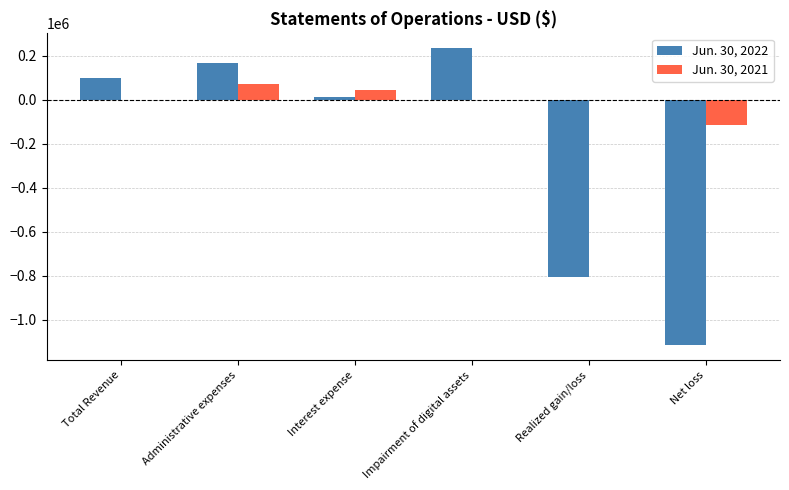

Which category has the highest value across all series?

Impairment of digital assets